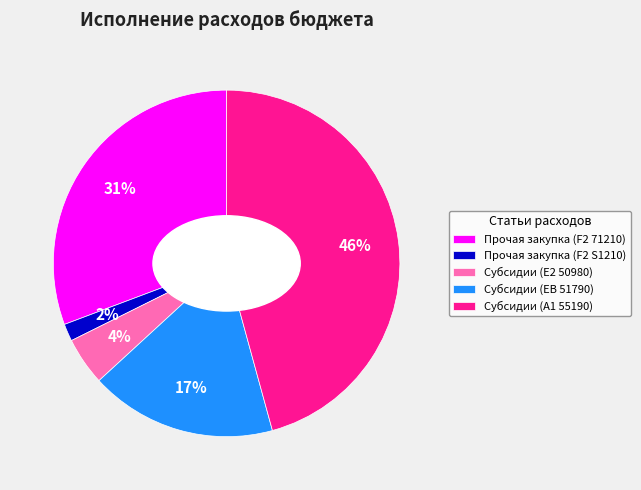

To the nearest percent, what is the combined percentage of Прочая закупка (F2 S1210) and Субсидии (EВ 51790)?

19%